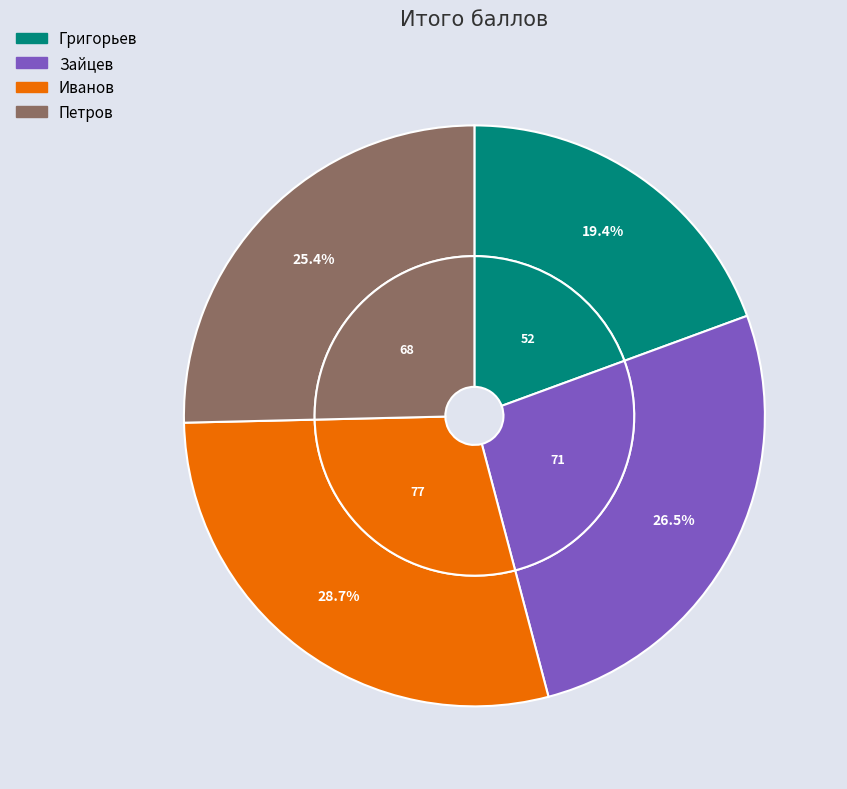

The Зайцев slice represents 33% of the pie. True or false?

False